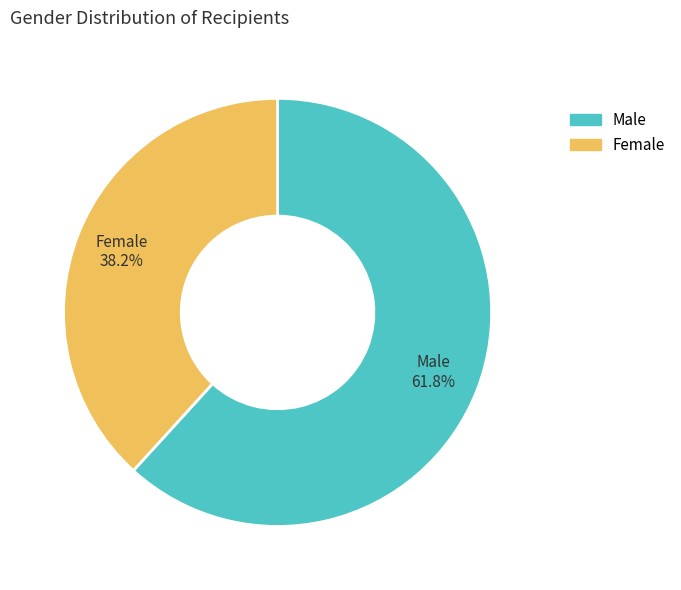

What percentage is the Male slice, to the nearest percent?

62%